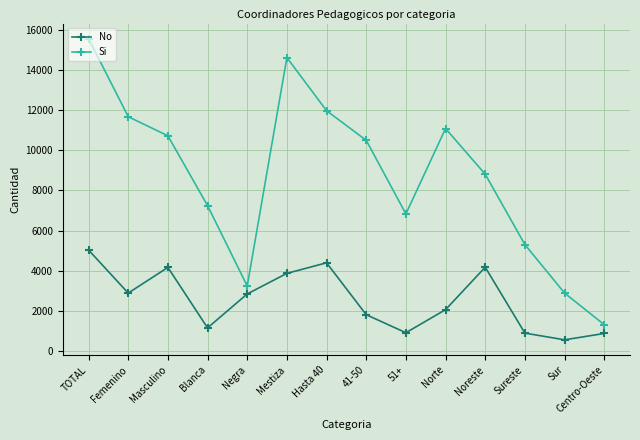

What is the minimum value for No?

553